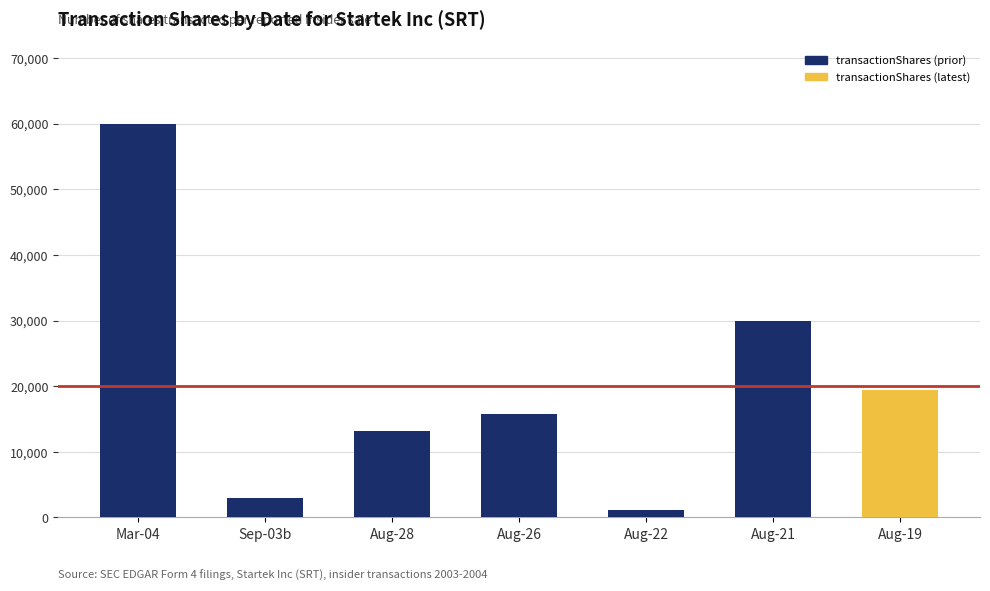

List the labels in order of value, largest first.

Mar-04, Aug-21, Aug-19, Aug-26, Aug-28, Sep-03b, Aug-22